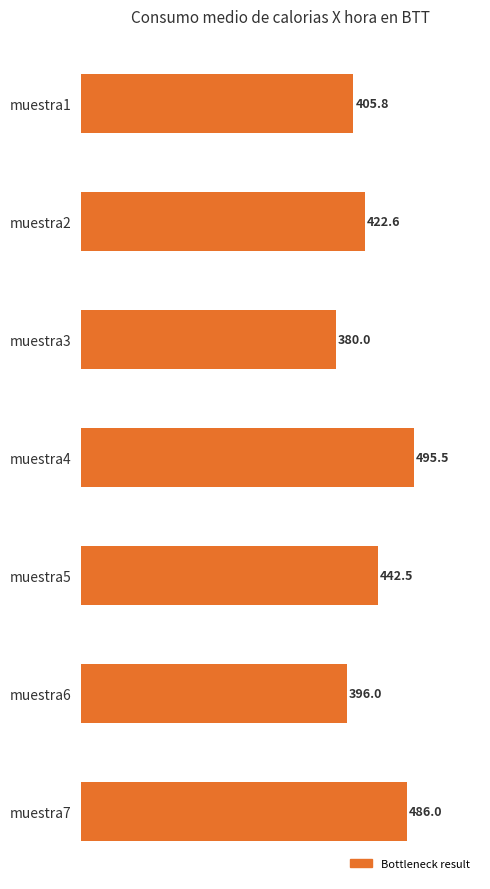

Which has a higher value, muestra2 or muestra7?

muestra7